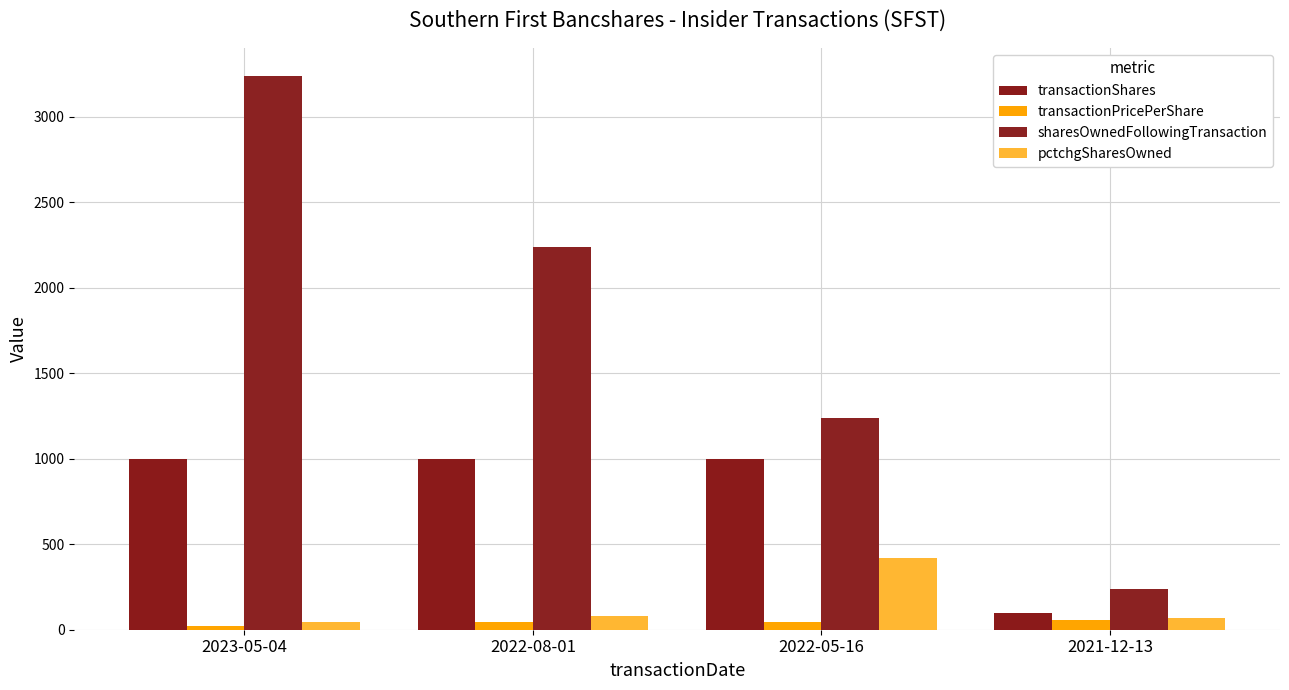

Does the chart contain stacked bars?

No